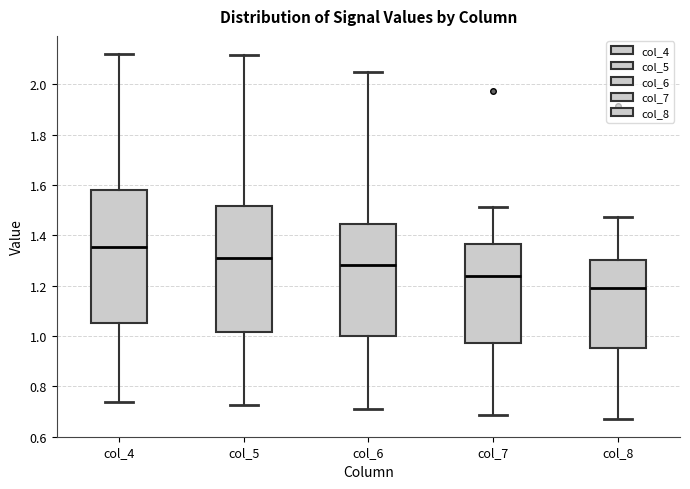

Reading left to right, read every box against the y-axis: the position of its median line, the range the box covers, and the ends of its whiskers. The values are not printed on the chart, so give them approximately, as read against the axis.

col_4: median 1.36, box 1.04 to 1.58, whiskers 0.74 to 2.12
col_5: median 1.32, box 1.02 to 1.52, whiskers 0.72 to 2.12
col_6: median 1.28, box 1.00 to 1.44, whiskers 0.70 to 2.06
col_7: median 1.24, box 0.98 to 1.36, whiskers 0.68 to 1.52
col_8: median 1.20, box 0.96 to 1.30, whiskers 0.68 to 1.48